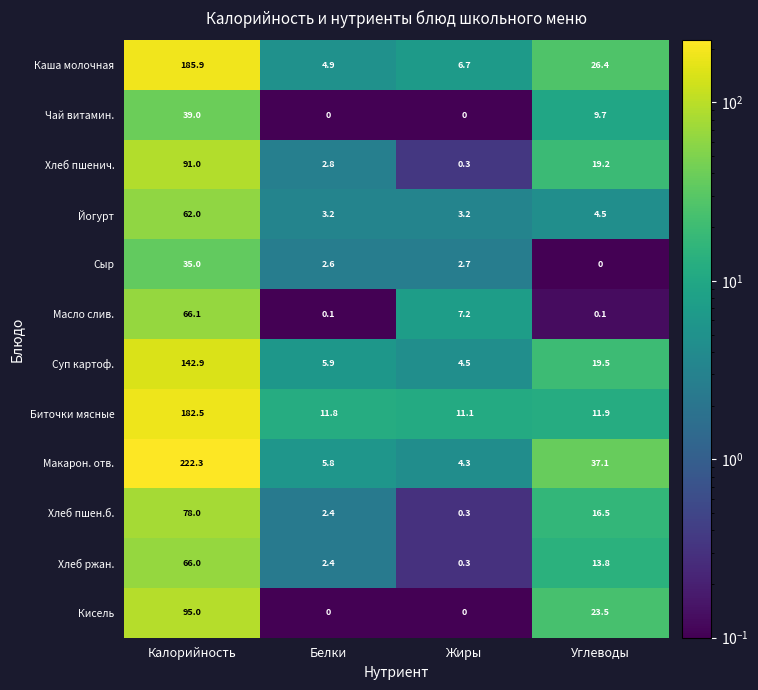

Which category has the highest value in the Каша молочная series?

Калорийность